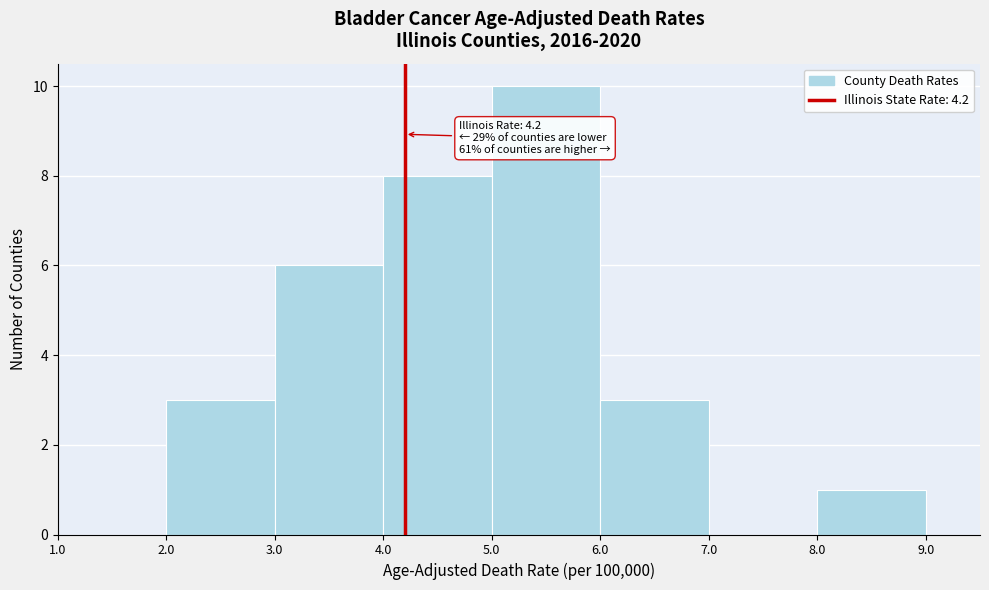

Over which range of the x-axis is the bar tallest?

5.0 to 6.0